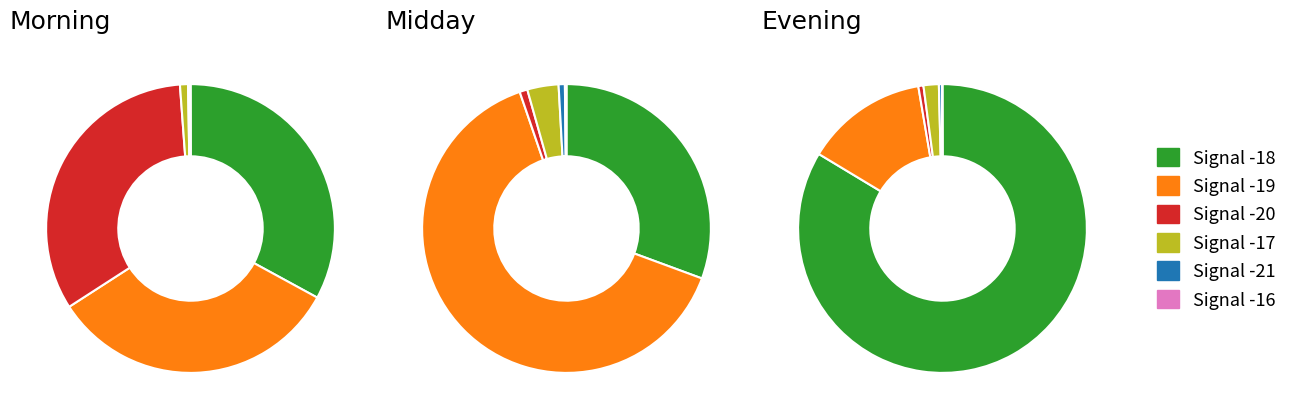

Does Signal -18 represent more than half of the total?

No